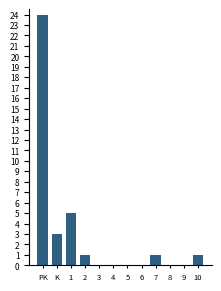

Reading right to left, list all the values displayed in this chart.

10=1	9=0	8=0	7=1	6=0	5=0	4=0	3=0	2=1	1=5	K=3	PK=24